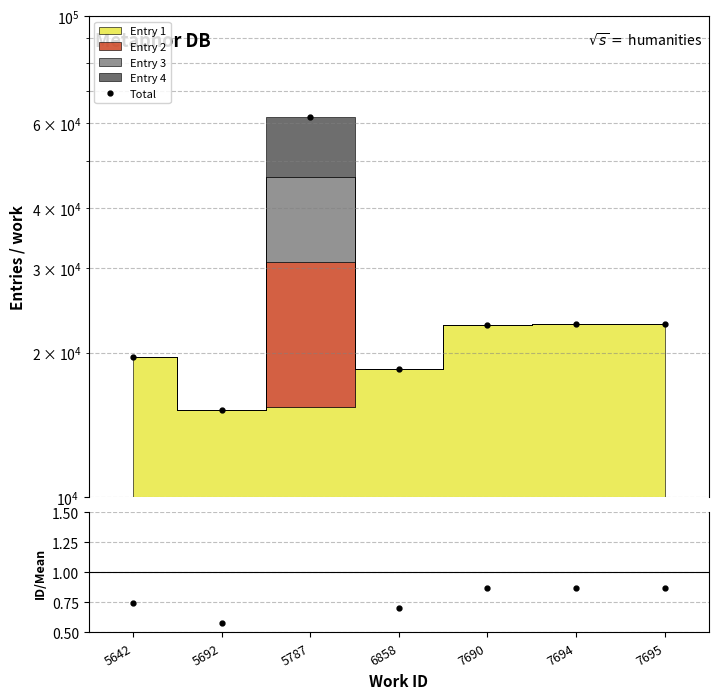

Rank the categories by value from lowest to highest.

5692, 6858, 5642, 7690, 7694, 7695, 5787